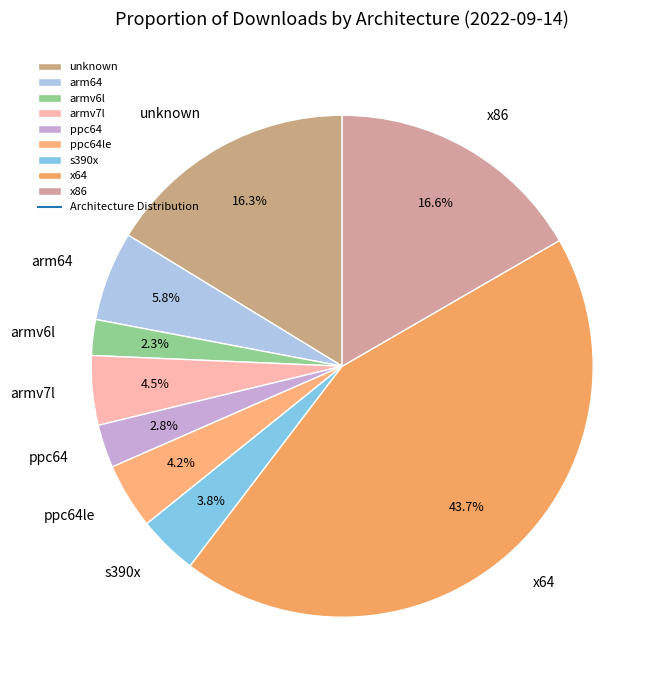

Which category has the biggest portion of the pie?

x64